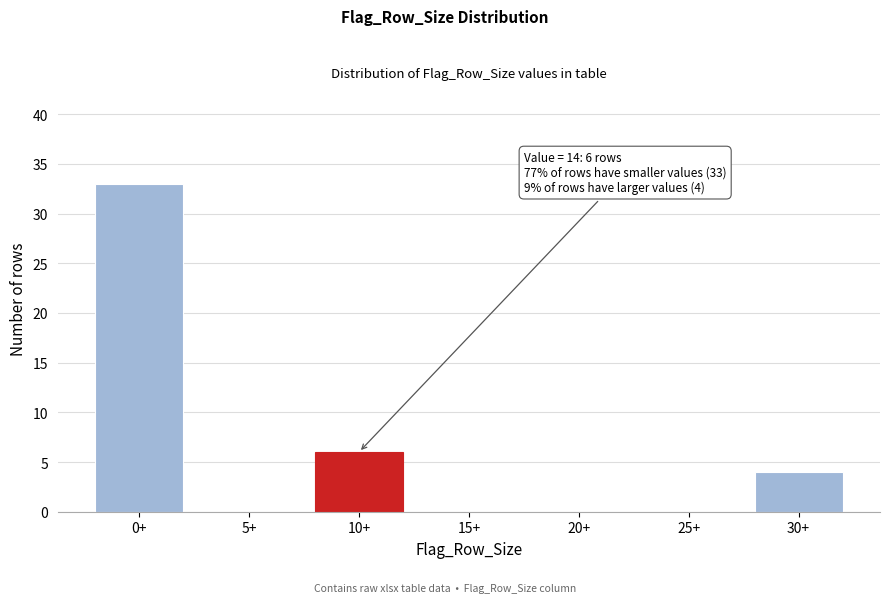

Reading right to left, transcribe all the data shown in this chart.

30+=4	25+=0	20+=0	15+=0	10+=6	5+=0	0+=33